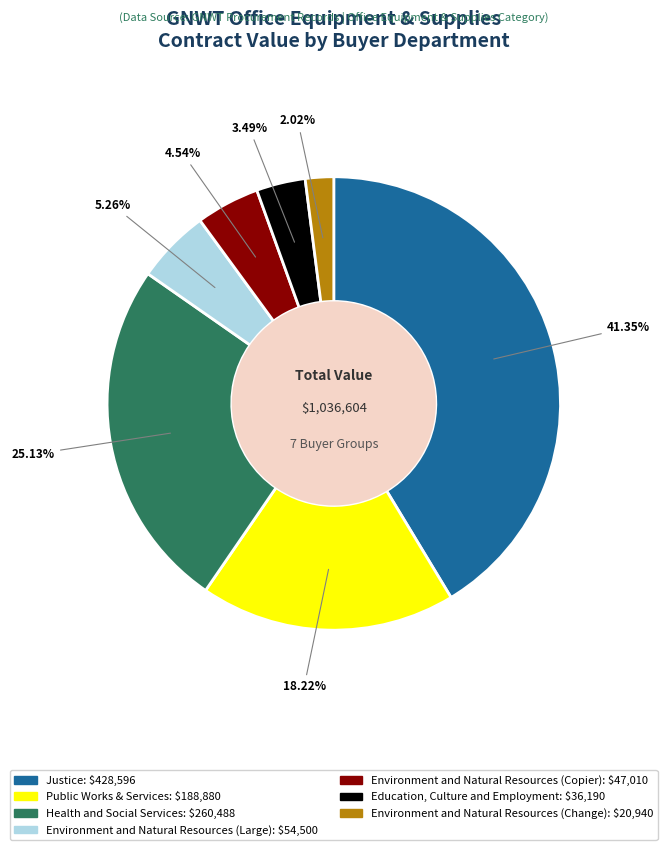

Rank the categories by value from lowest to highest.

Environment and Natural Resources (Change), Education, Culture and Employment, Environment and Natural Resources (Copier), Environment and Natural Resources (Large), Public Works & Services, Health and Social Services, Justice